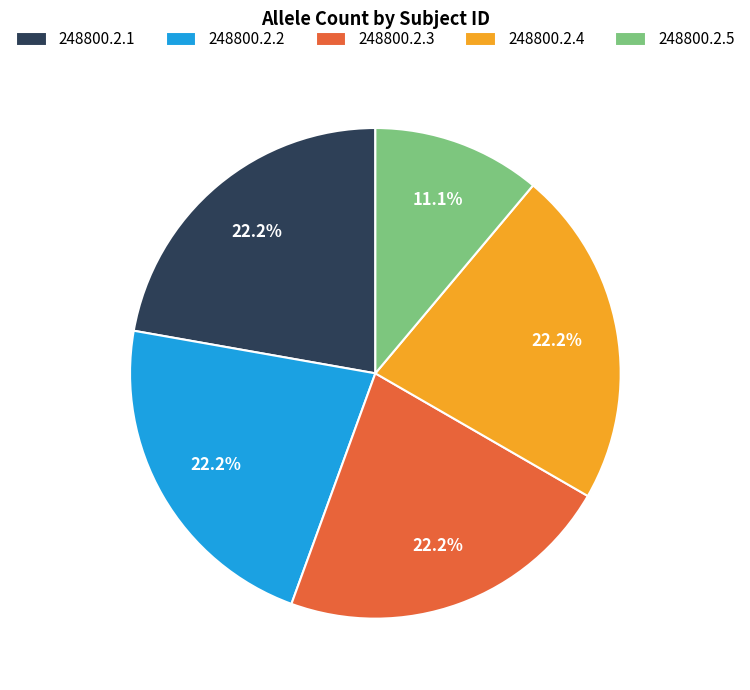

True or false: 248800.2.4 accounts for 10% of the total.

False